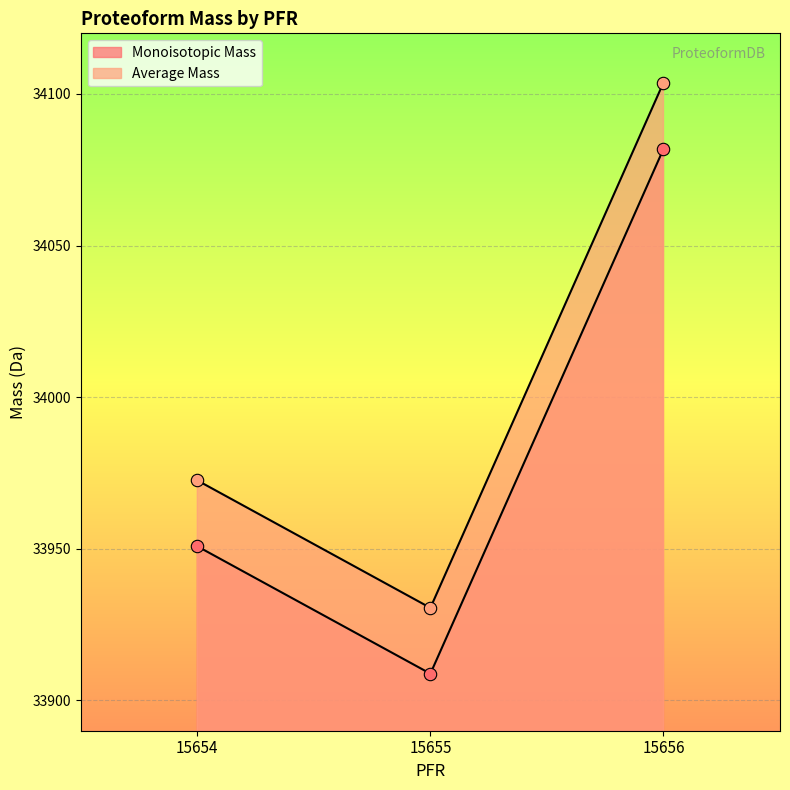

What are all the series names shown in the legend?

Monoisotopic Mass, Average Mass